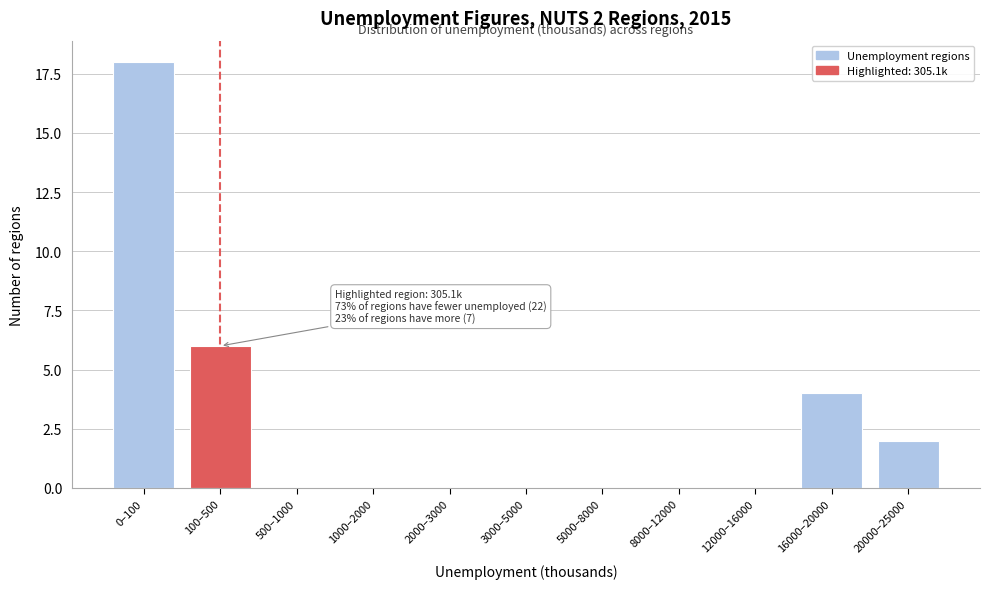

Reading right to left, list all the values displayed in this chart.

20000–25000=2	16000–20000=4	12000–16000=0	8000–12000=0	5000–8000=0	3000–5000=0	2000–3000=0	1000–2000=0	500–1000=0	100–500=6	0–100=18